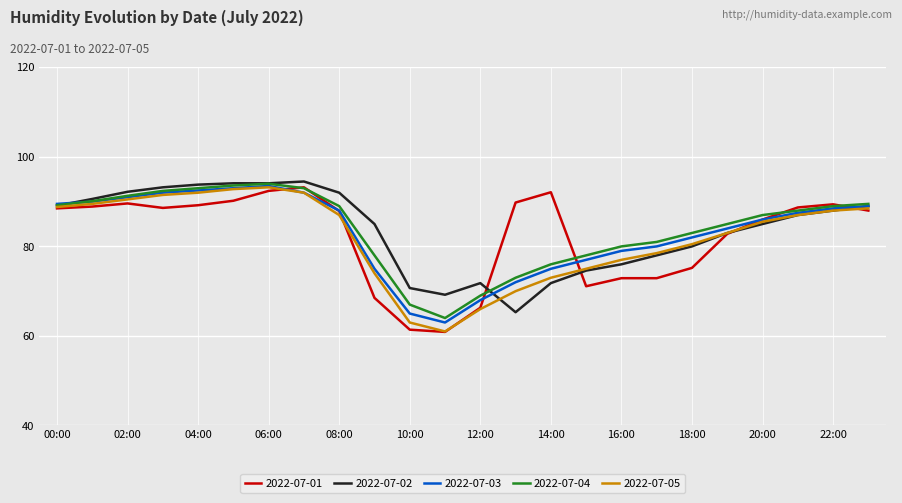

What is the minimum value for 2022-07-02?

65.3